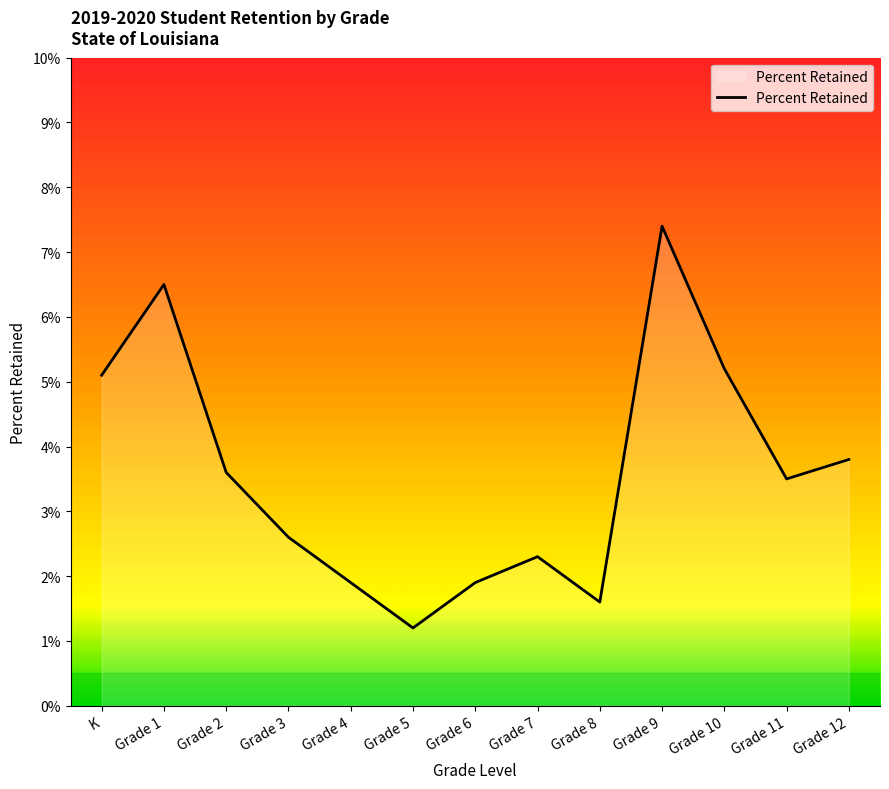

What is the change in value from K to Grade 7?

-2.8